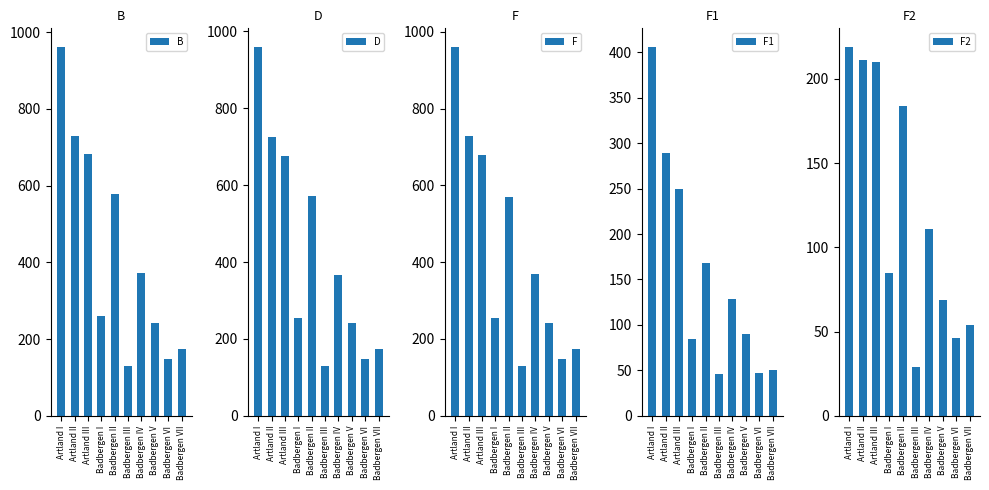

How many values in the B series are below 373?

5